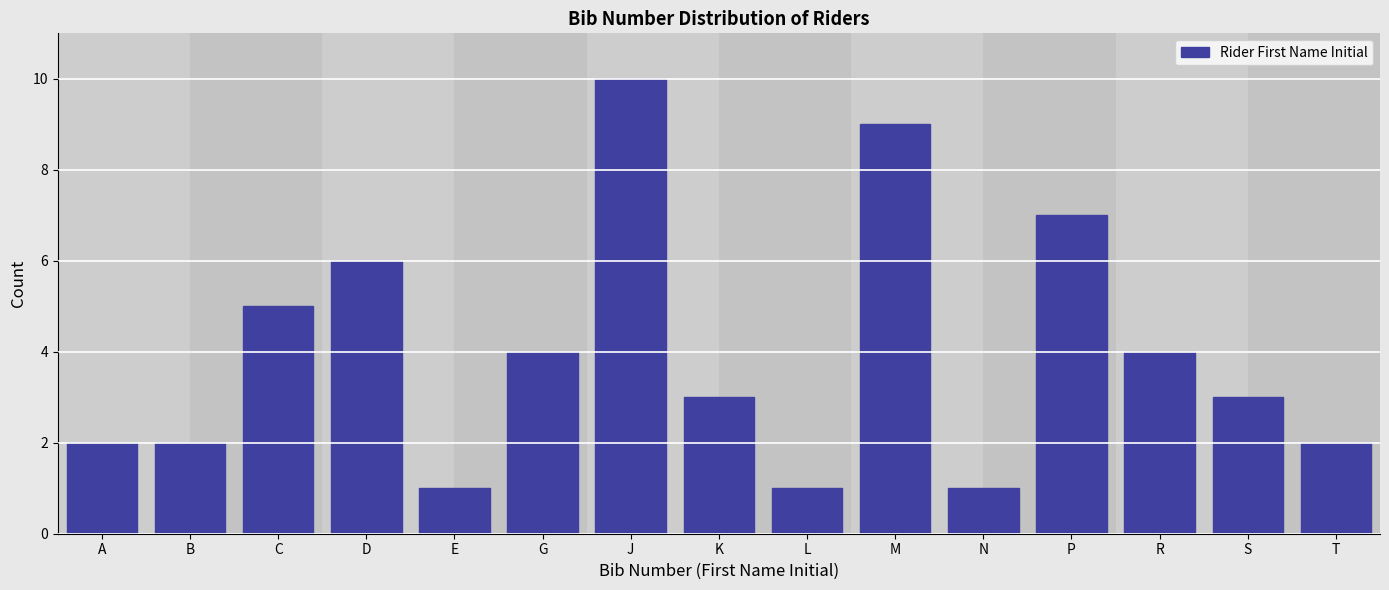

Reading left to right, what are all the values shown in this chart?

A=2	B=2	C=5	D=6	E=1	G=4	J=10	K=3	L=1	M=9	N=1	P=7	R=4	S=3	T=2